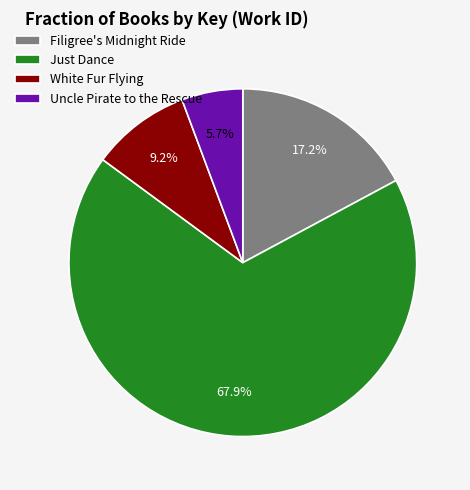

Combined, what portion of the pie is Uncle Pirate to the Rescue and Just Dance?

73.6%